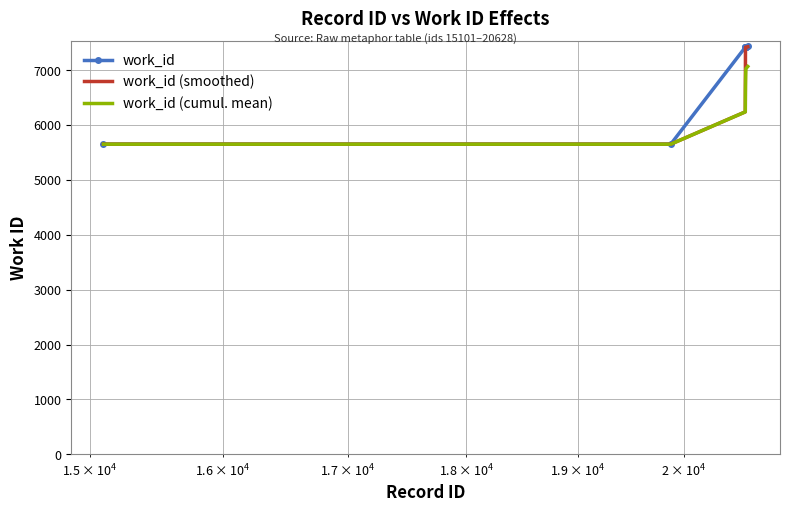

Which series has the largest range (max minus min)?

work_id